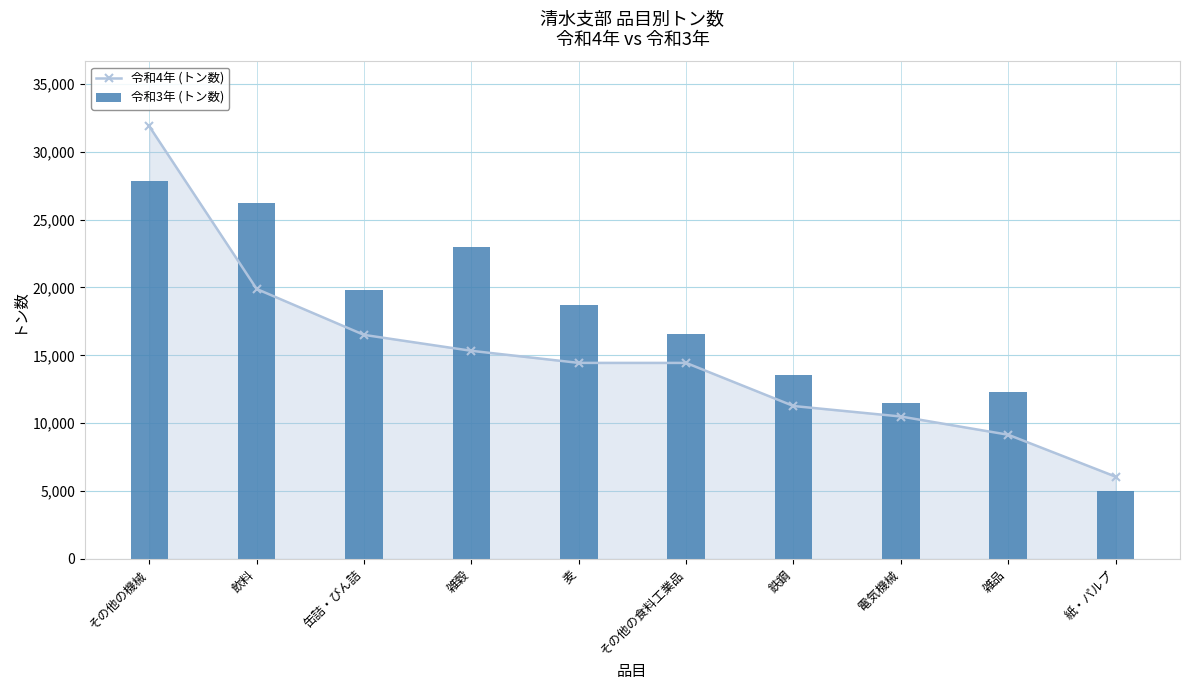

Is it true that 令和3年 (トン数) equals 47679 at その他の機械?

False